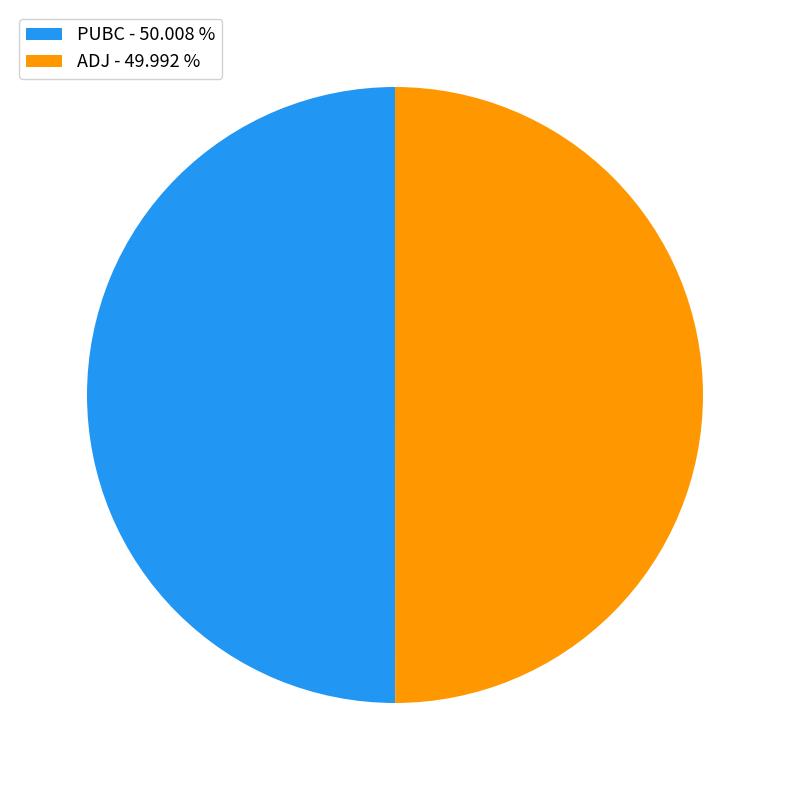

Is the sum of ADJ - 49.992 % and PUBC - 50.008 % greater than half?

Yes